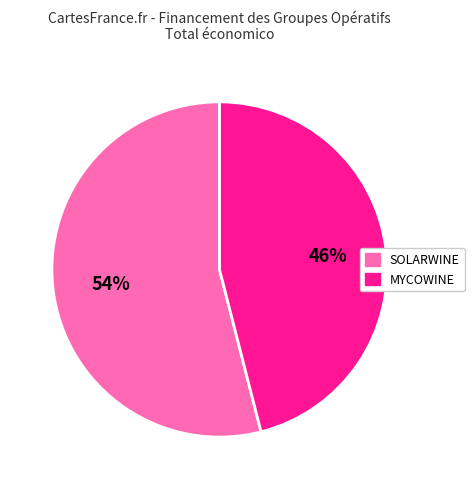

Is the sum of MYCOWINE and SOLARWINE greater than half?

Yes